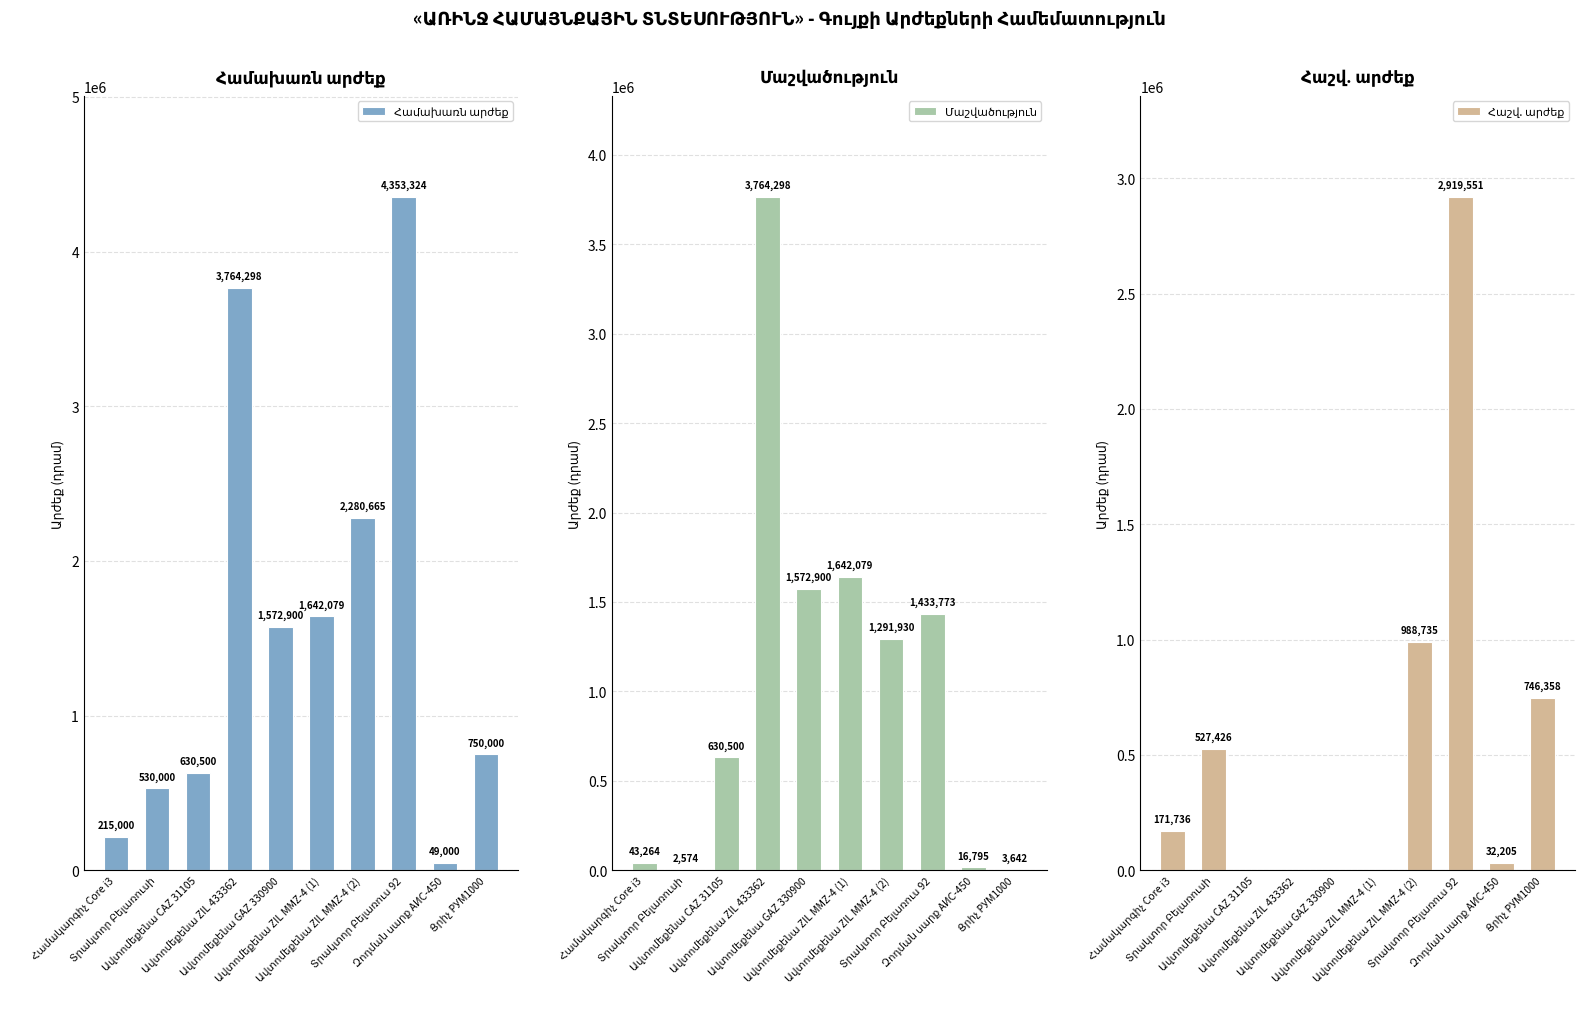

What is the total value across all series at Համակարգիչ Core i3?

430000.0